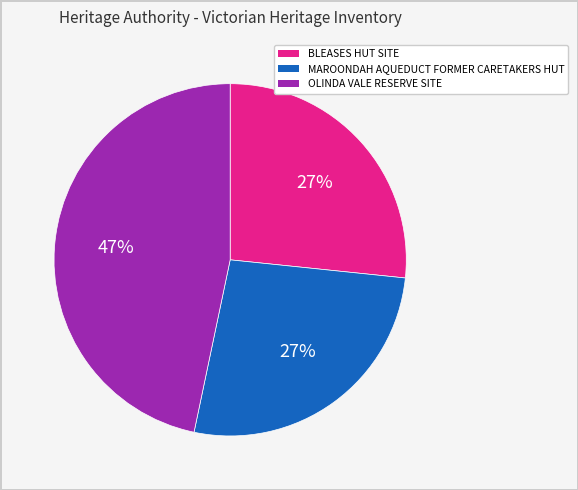

Count the number of slices in the pie.

3